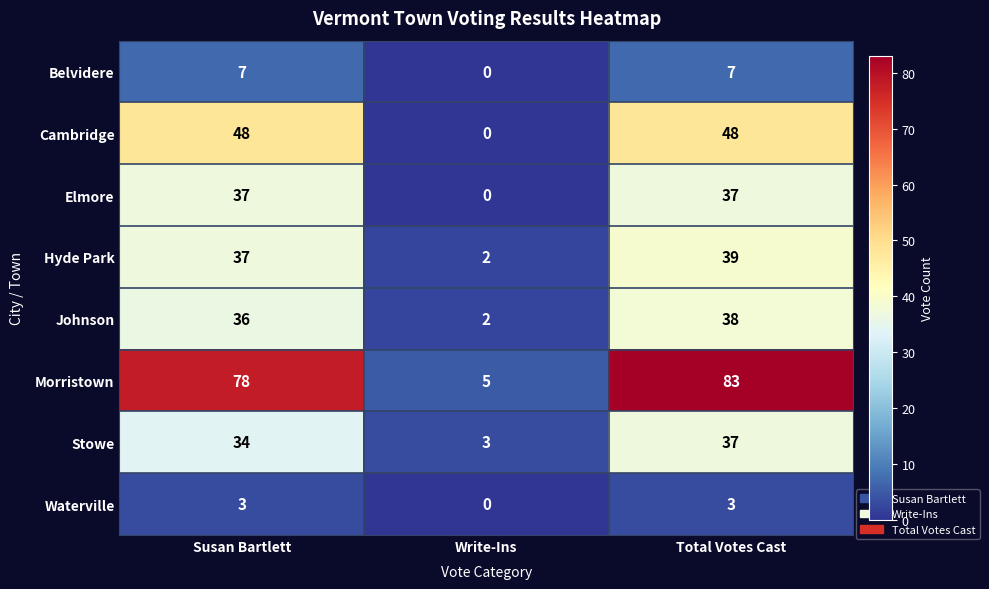

Count the number of categories in the chart.

3